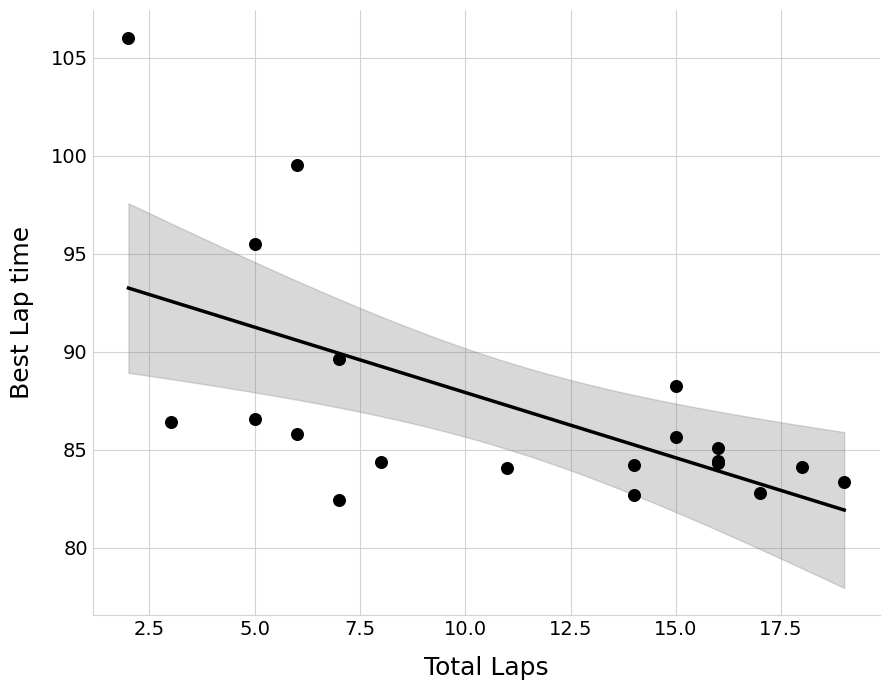

What Y value in the scatter plot is closest to 94?

95.5